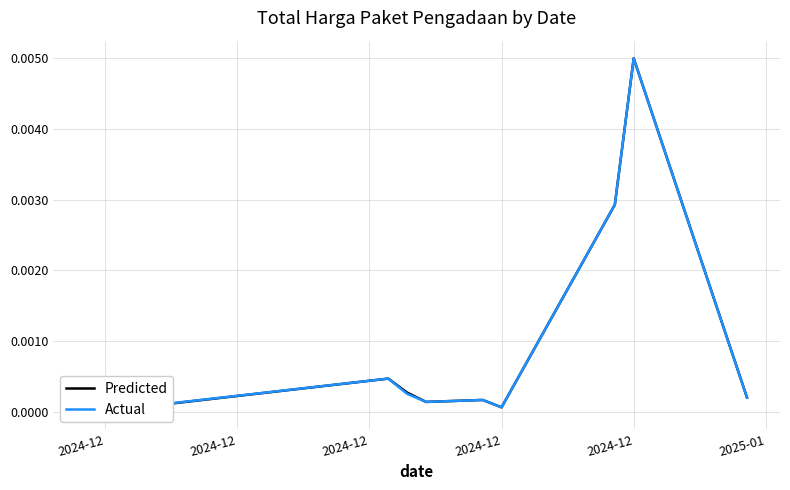

Is the value of Predicted at 2024-12 greater than the value of Actual at 2024-12?

Yes